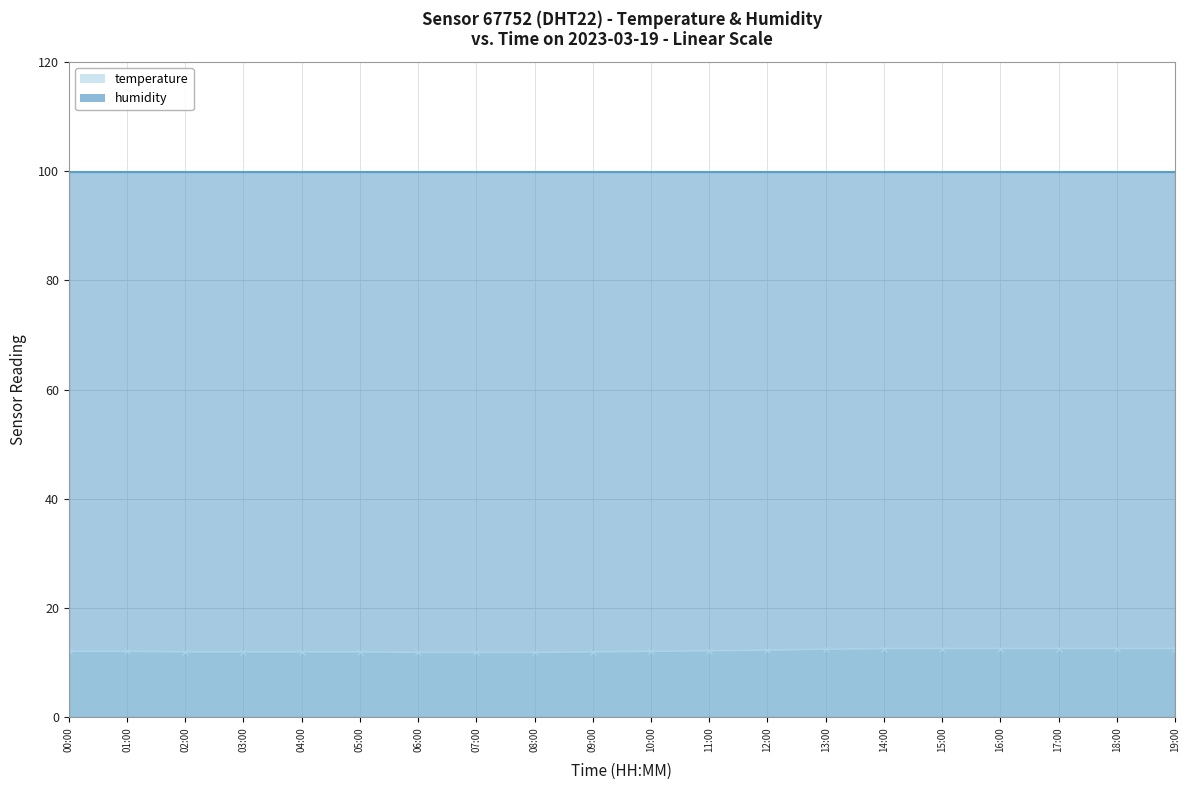

Between 02:00 and 05:00, which is larger?

02:00